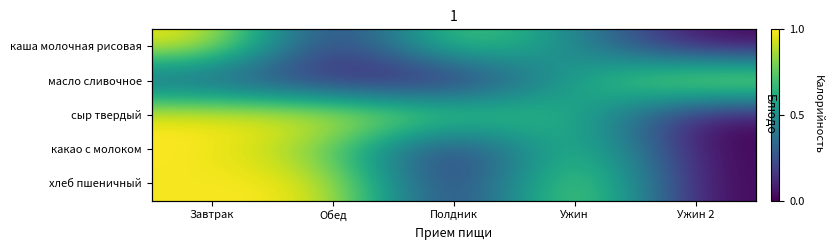

What is the difference between the second highest and second lowest values in the хлеб пшеничный series?

1.0